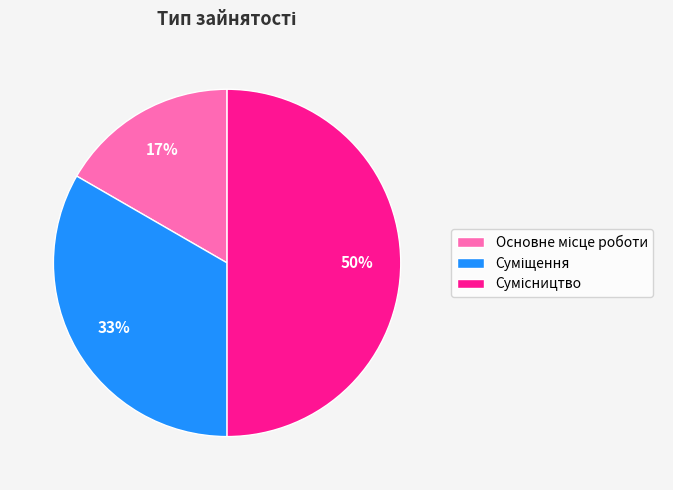

To the nearest percent, what is the difference between the largest and smallest slice percentages?

33%